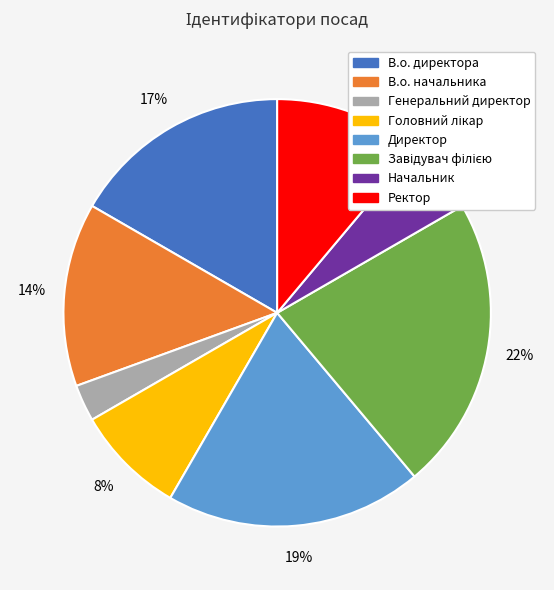

What is the smallest slice in the pie chart?

Генеральний директор